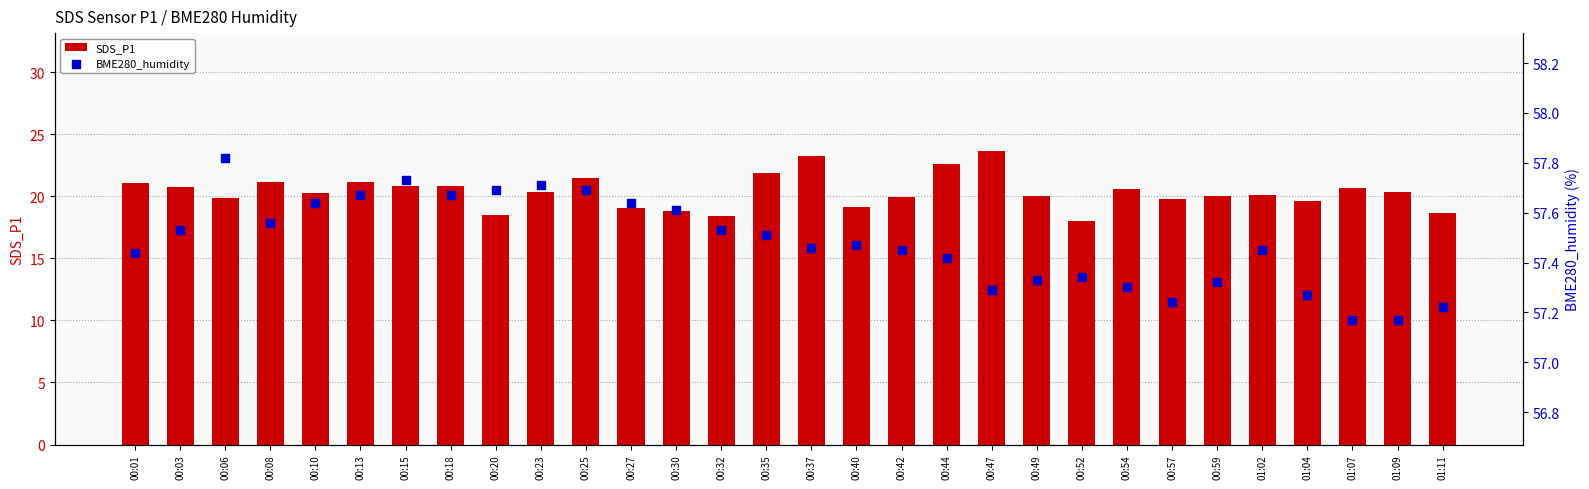

At which category is the sum across all series the highest?

00:47